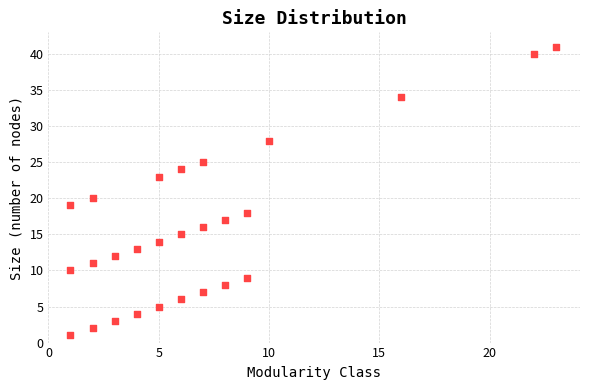

What Y value in the scatter plot is closest to 21?

20